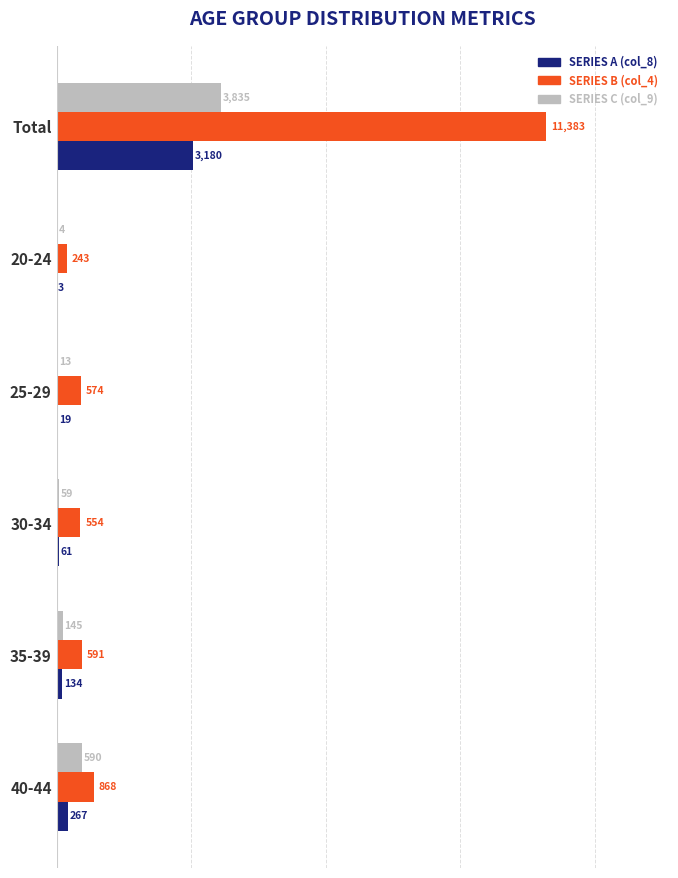

At which category is the sum across all series the highest?

Total